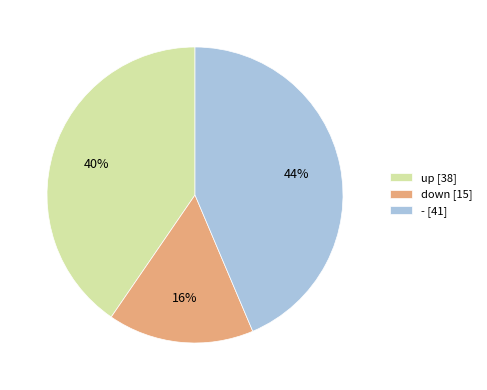

Combined, do up and down account for over 50%?

Yes